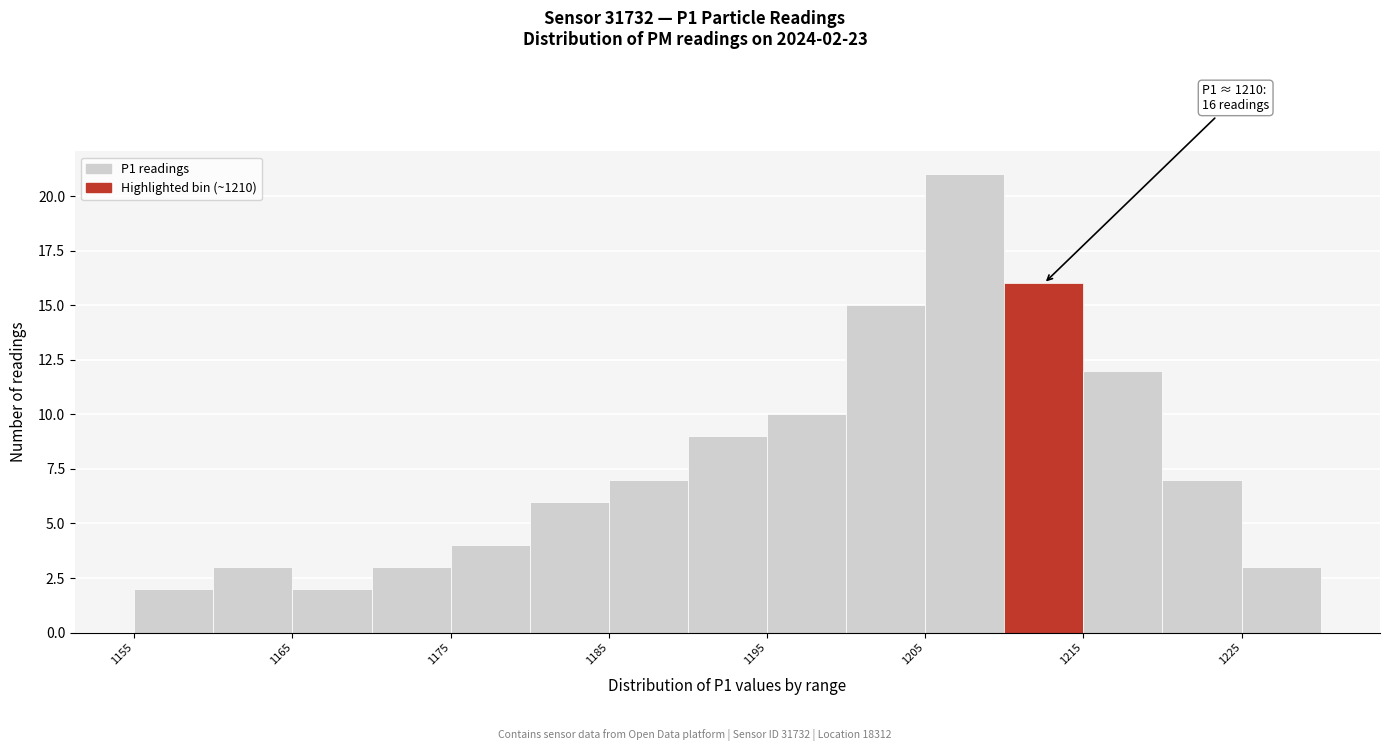

Over which range of the x-axis is the bar tallest?

1205 to 1210